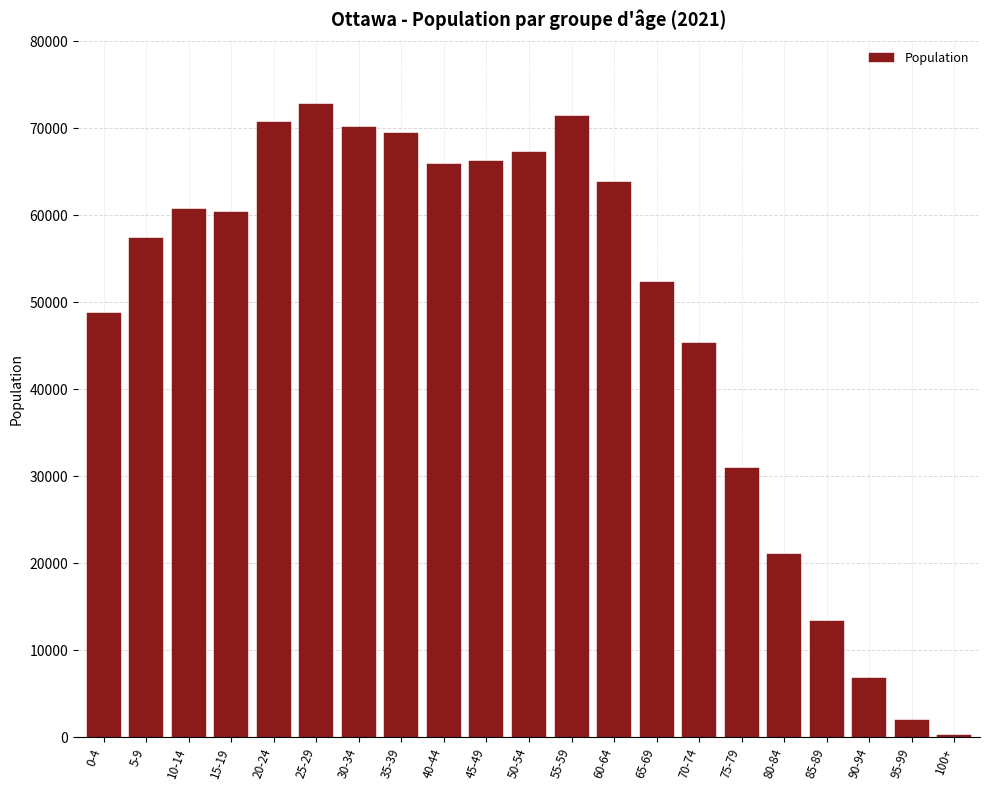

Reading right to left, transcribe all the data shown in this chart.

100+=275	95-99=1960	90-94=6775	85-89=13385	80-84=21080	75-79=30940	70-74=45375	65-69=52355	60-64=63795	55-59=71465	50-54=67265	45-49=66240	40-44=65890	35-39=69520	30-34=70190	25-29=72830	20-24=70785	15-19=60385	10-14=60720	5-9=57410	0-4=48790